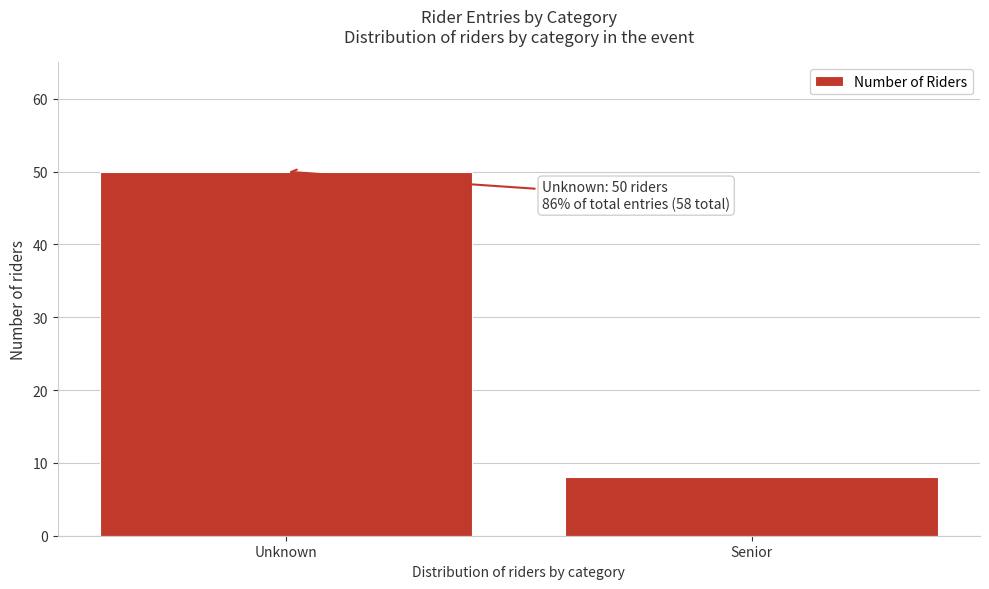

Reading left to right, what are all the values shown in this chart?

Unknown=50	Senior=8